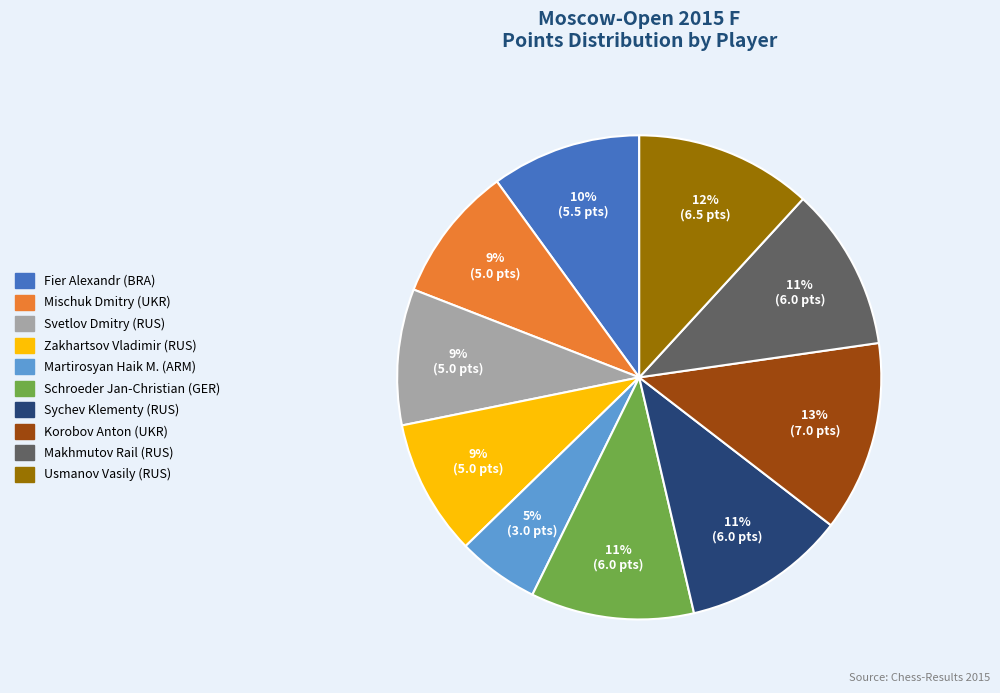

To the nearest percent, what is the combined percentage of Korobov Anton (UKR) and Svetlov Dmitry (RUS)?

22%